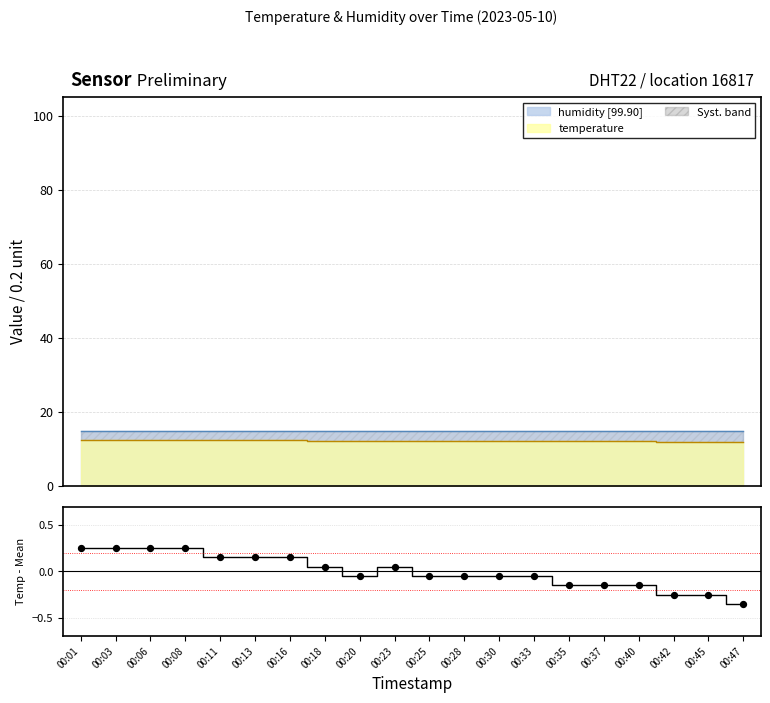

What is the change in value from 00:33 to 00:37?

-0.1